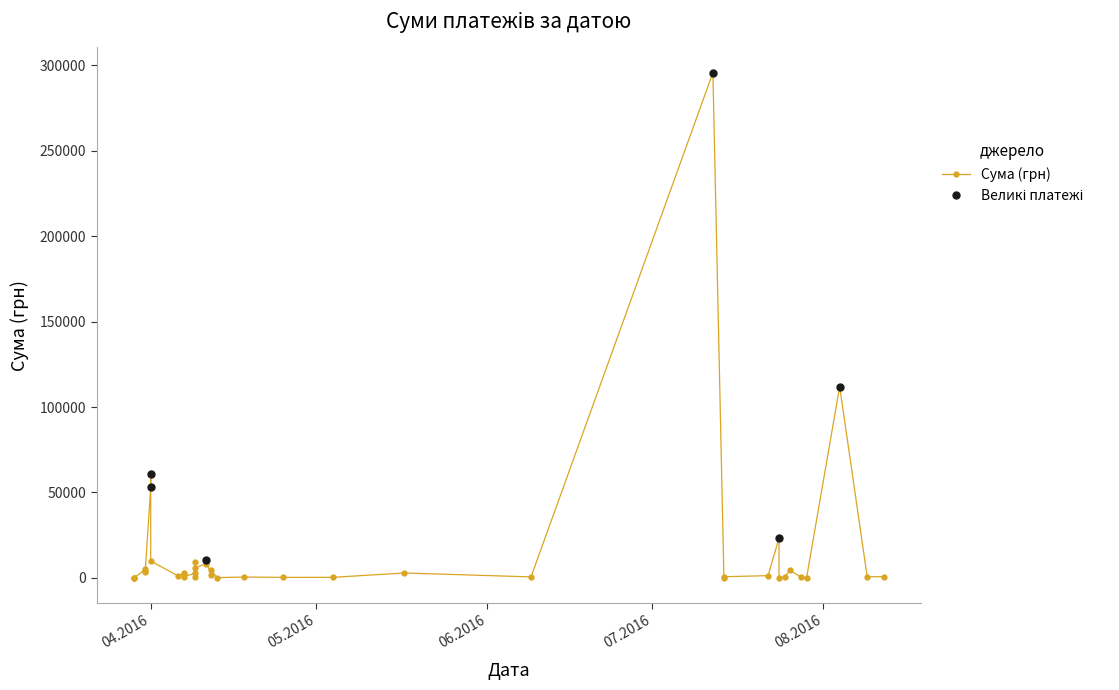

What is the smallest value displayed?

11.2